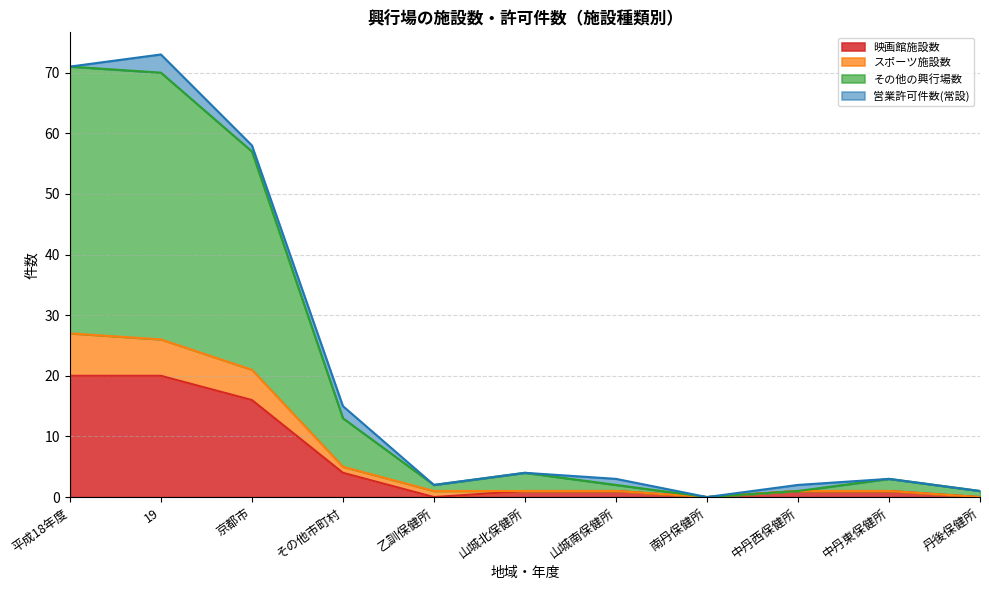

How many interior local valleys does the スポーツ施設数 series have?

1